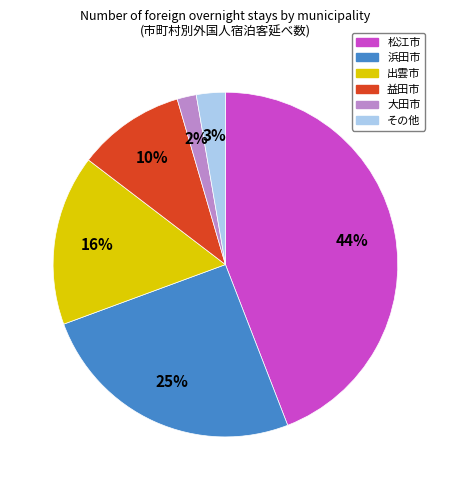

To the nearest percent, what is the average slice percentage?

17%